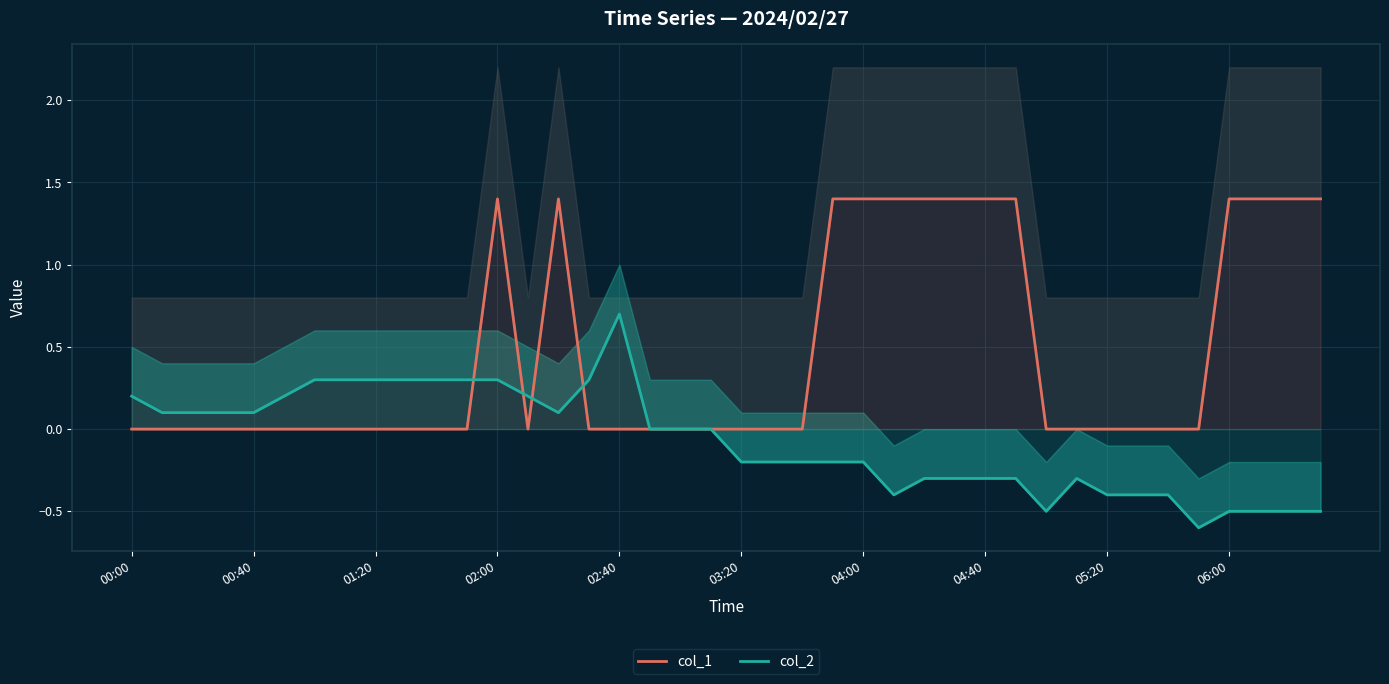

List the series in order of their peak value, lowest first.

col_2, col_1